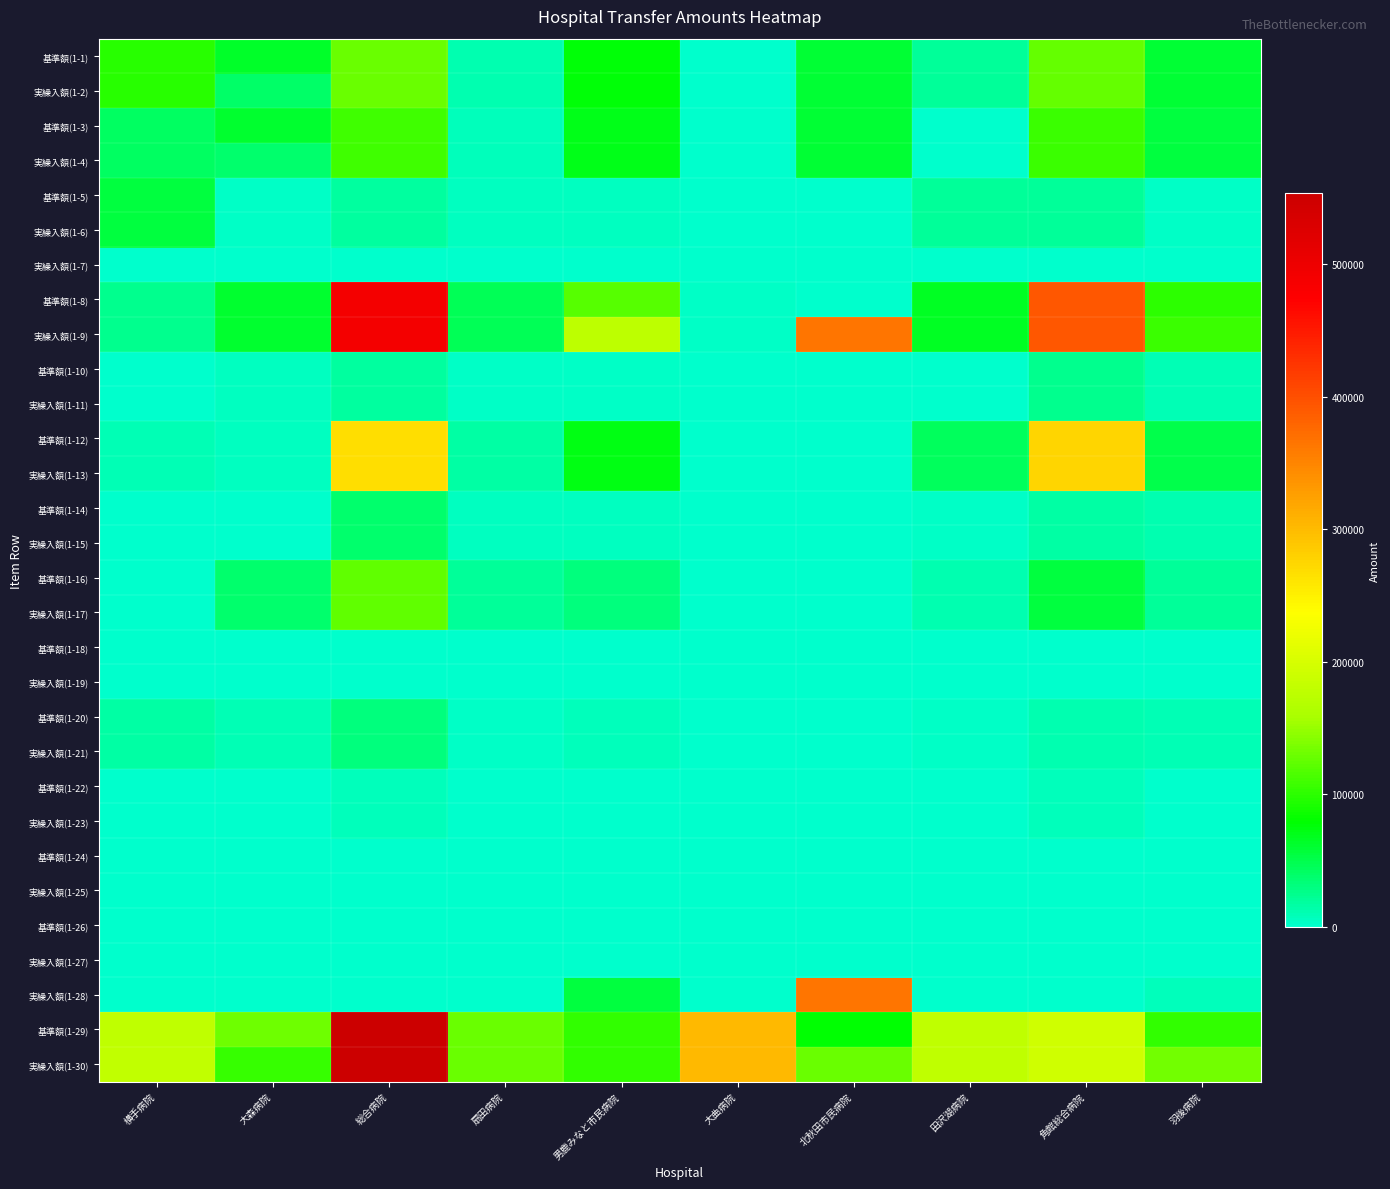

Which series has the largest range (max minus min)?

基準額(1-8)